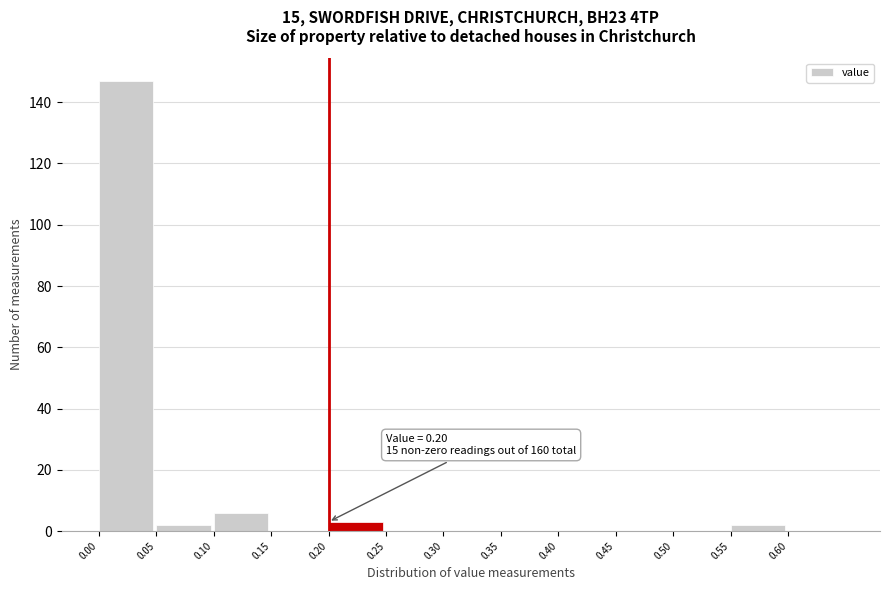

Which range on the x-axis has the tallest bar?

0.00 to 0.05